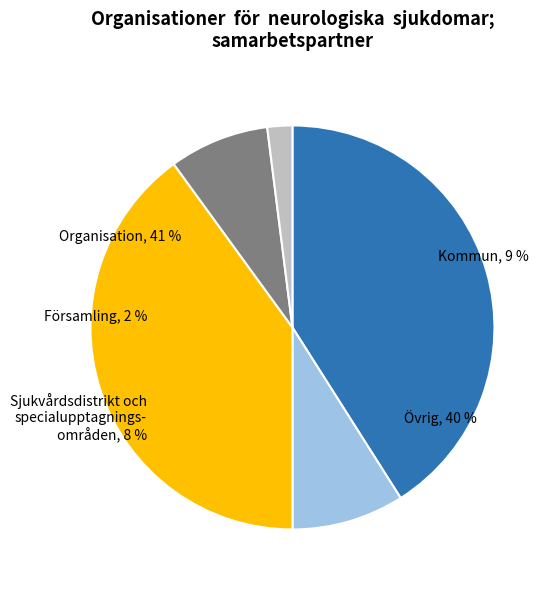

Does 7 account for over 50% of the chart?

No